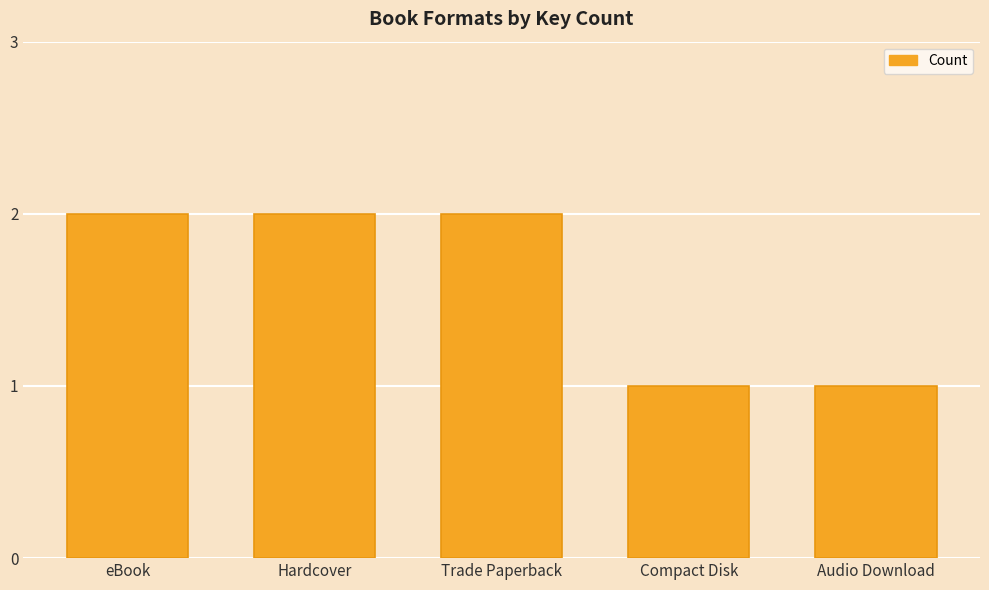

What is the sum of the values at eBook and Trade Paperback?

4